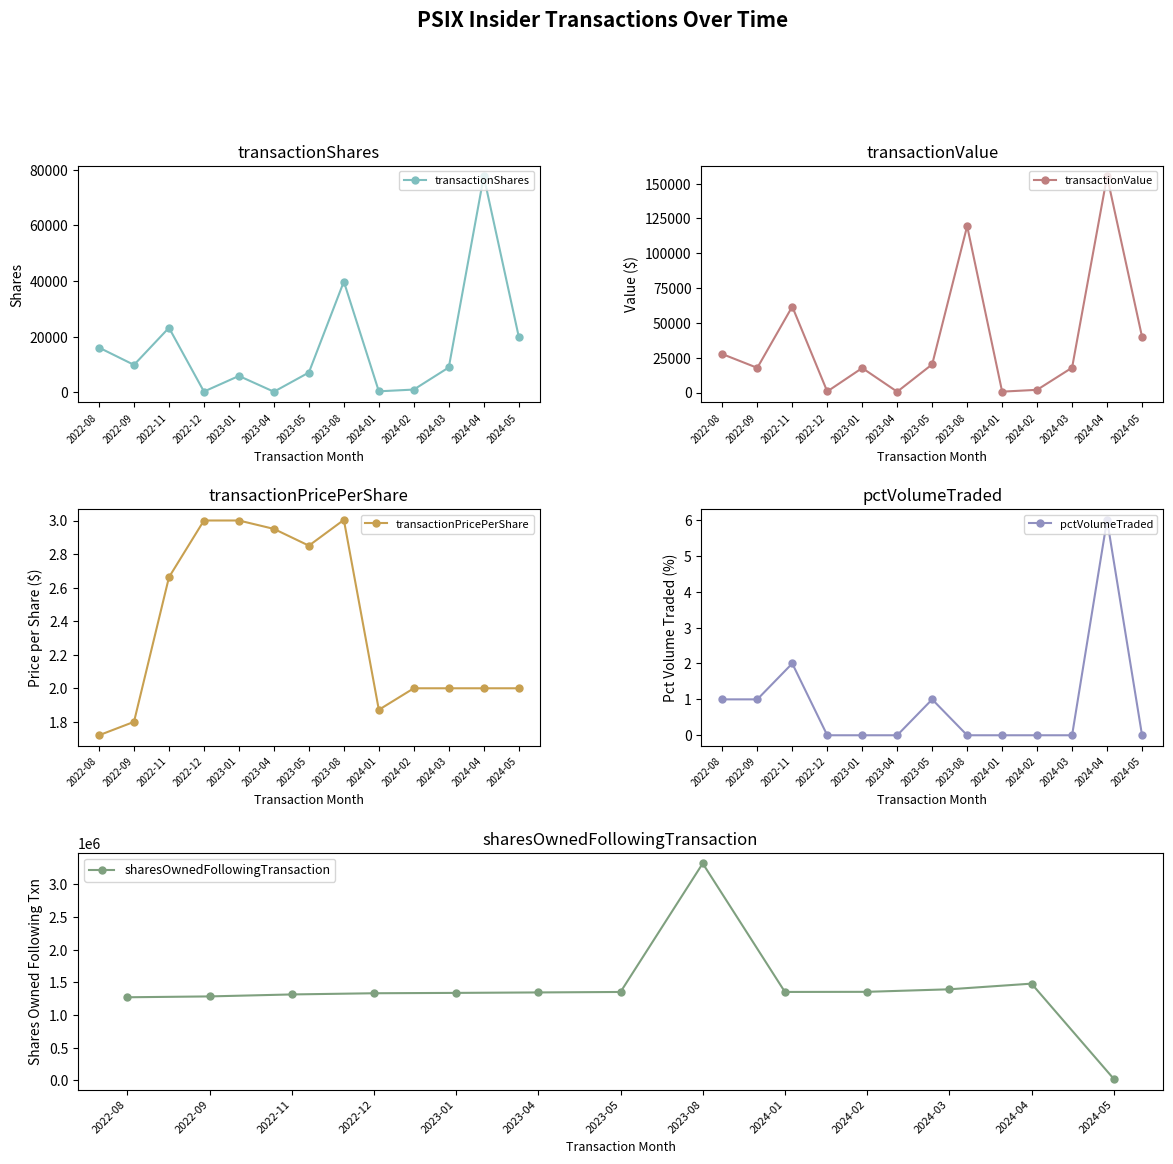

Is it true that sharesOwnedFollowingTransaction equals 1787651.3 at 2023-04?

False